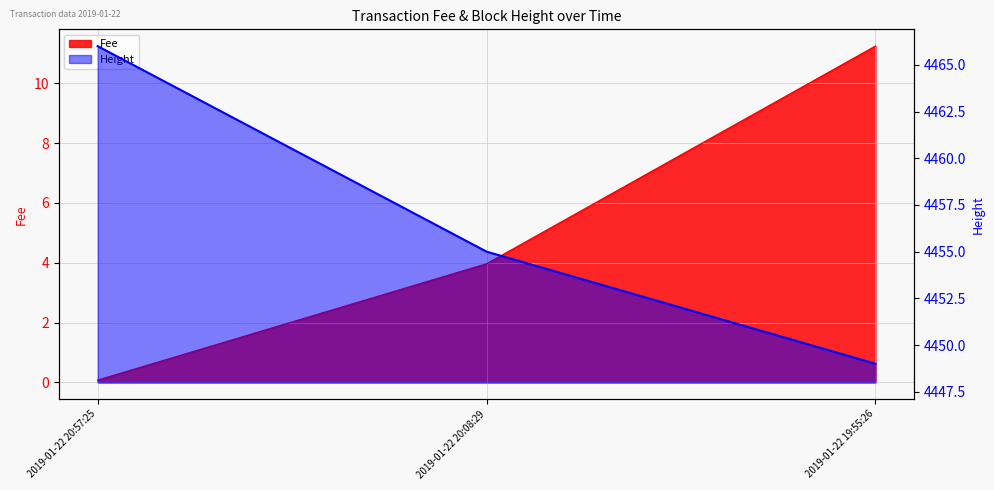

Reading right to left, extract all data points from this chart.

Fee: 11.2	4.0	0.1
Height: 4449.0	4455.0	4466.0